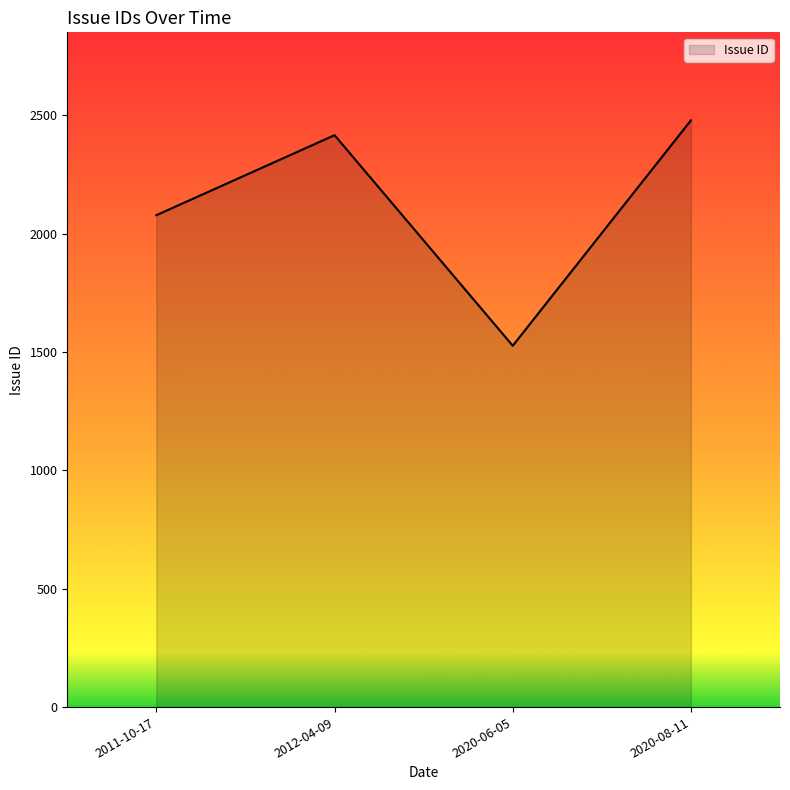

Rank the categories by value from lowest to highest.

2020-06-05, 2011-10-17, 2012-04-09, 2020-08-11